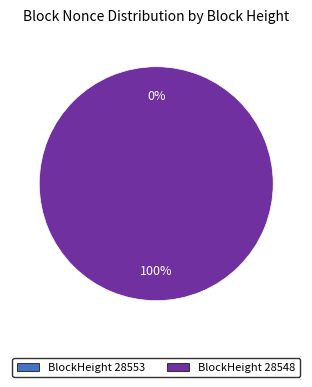

What is the change in value from 28553 to 28548?

+1921